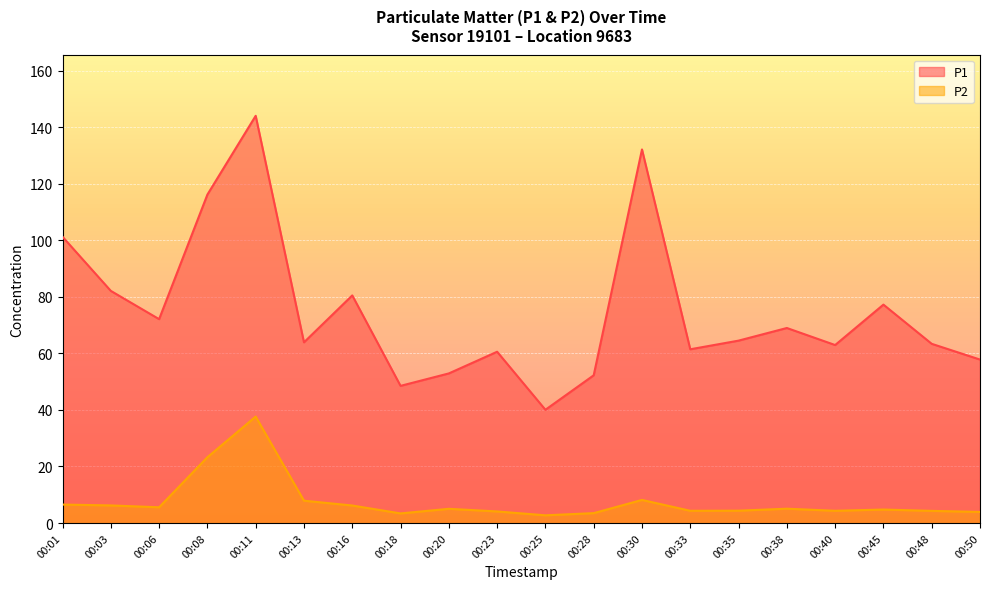

At which label does P1 reach its minimum?

00:25